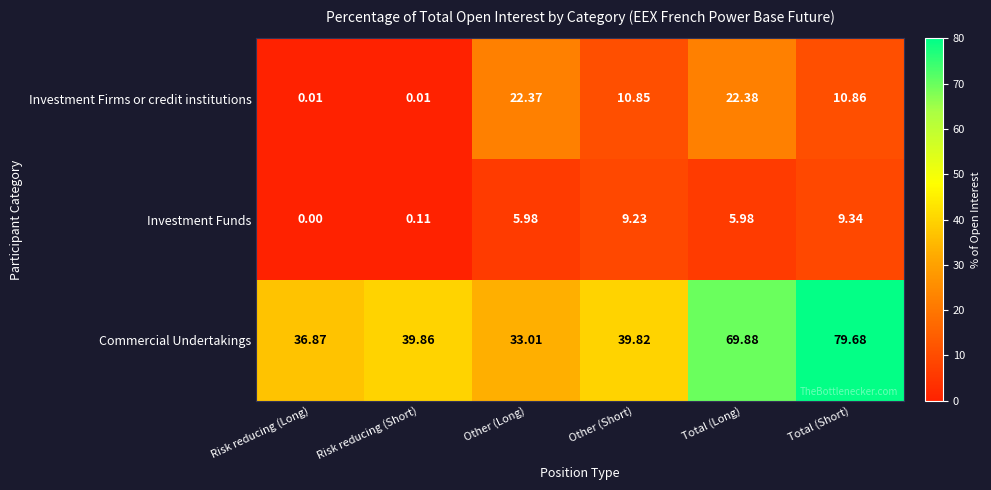

Which series has the largest range (max minus min)?

Commercial Undertakings